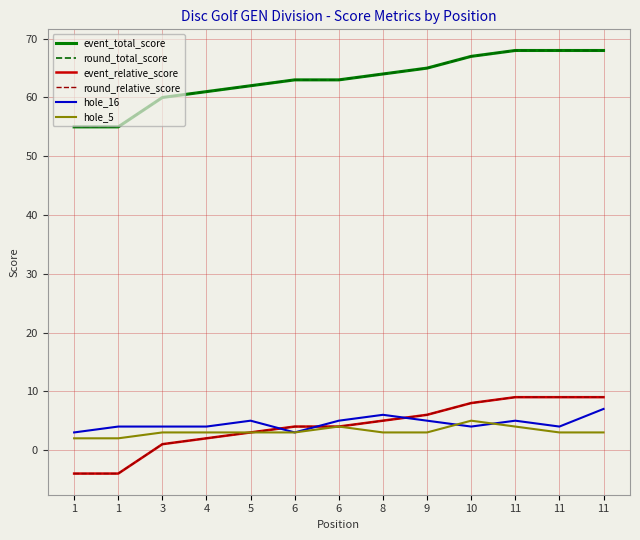

Between 1 and 3, which series saw the biggest shift?

event_total_score